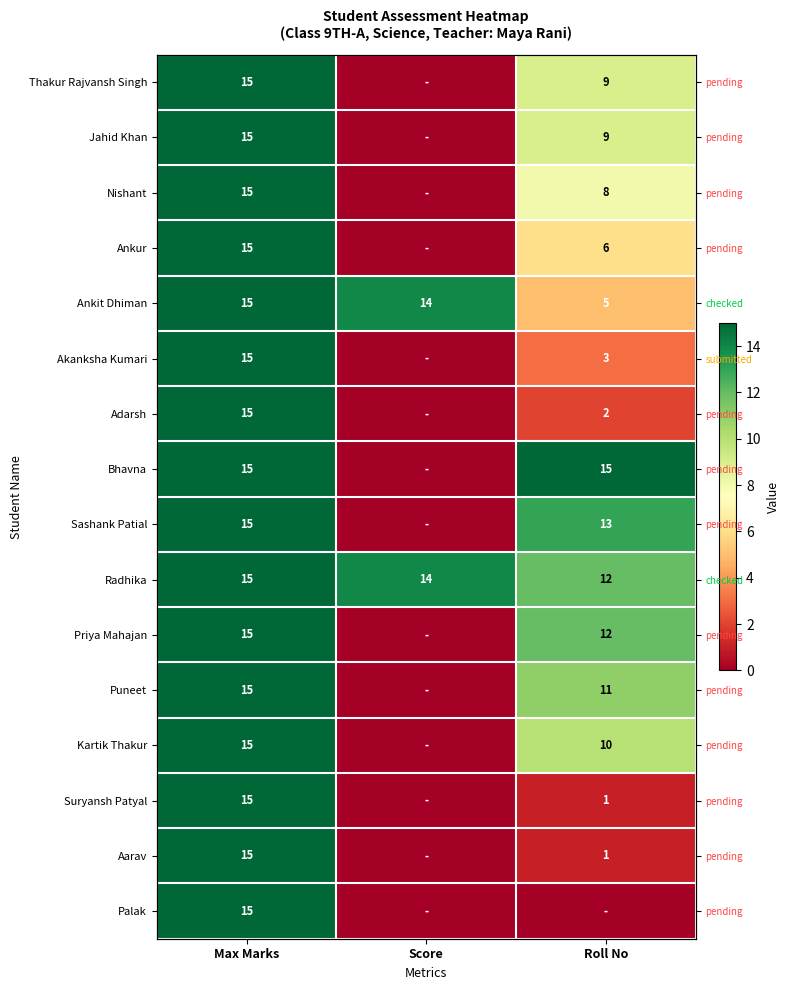

Between Roll No and Score, which is larger?

Roll No